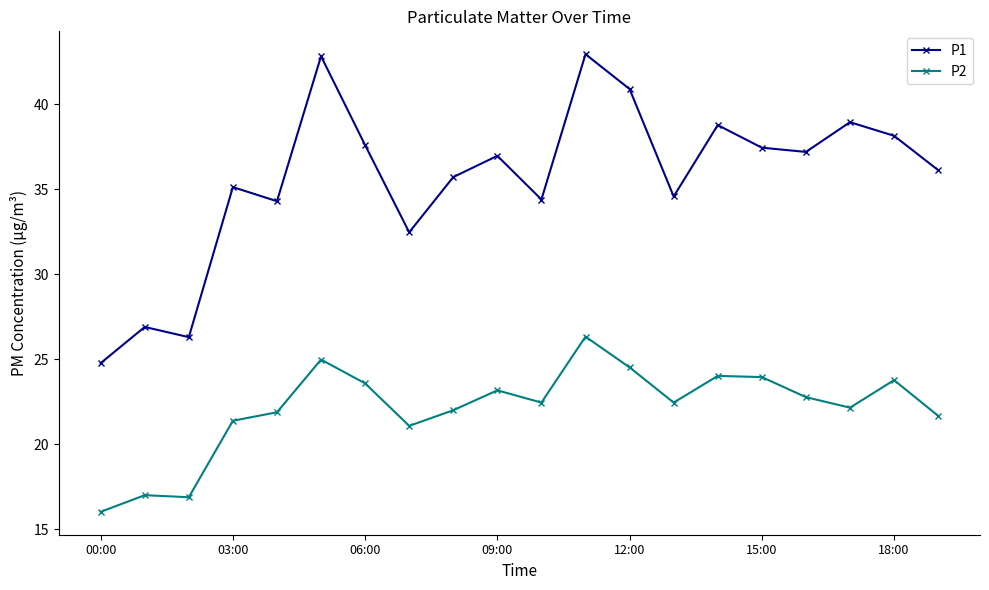

Which series has the largest total across all categories?

P1